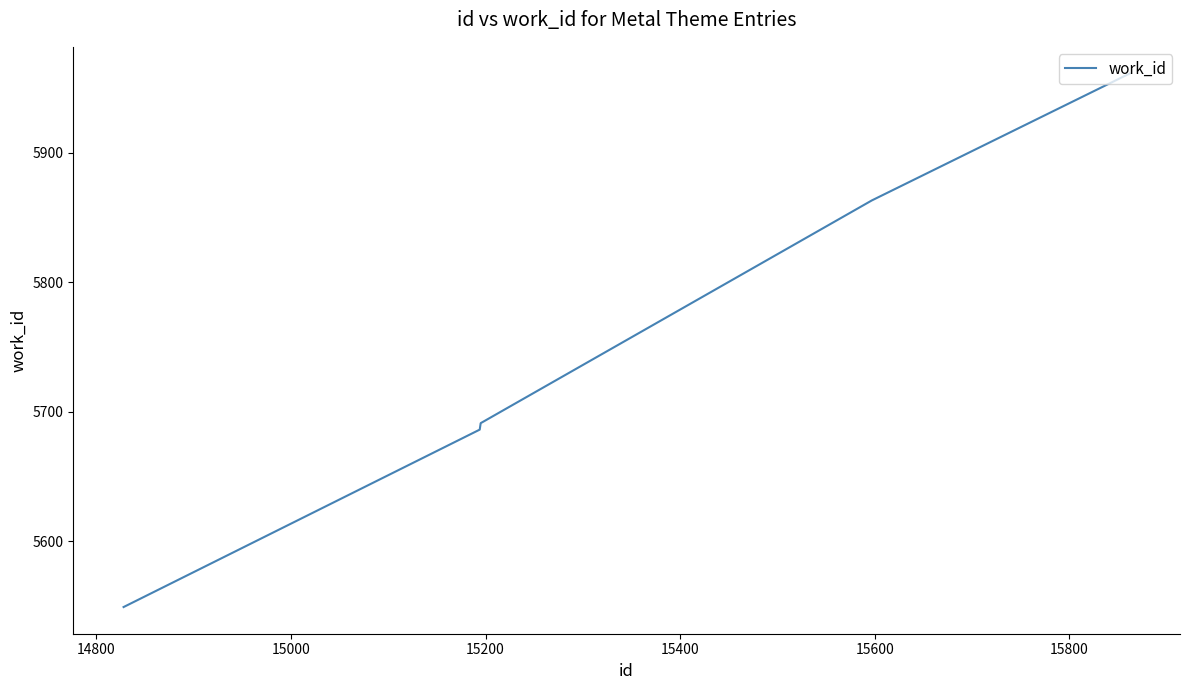

What is the minimum value shown in the chart?

5549